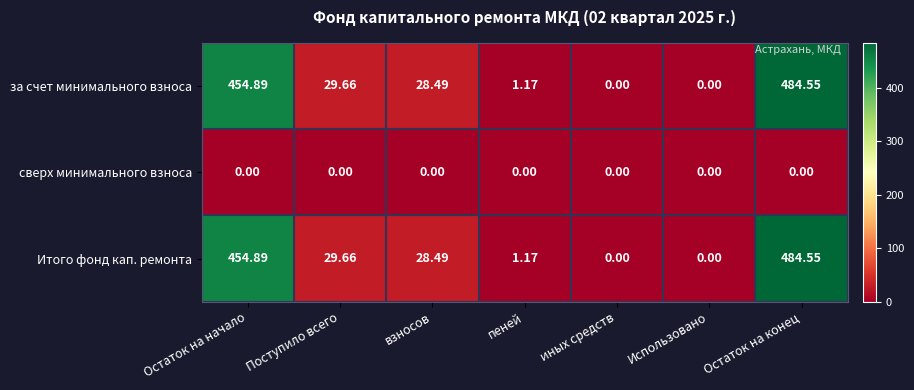

At how many categories does at least one series exceed 431?

2